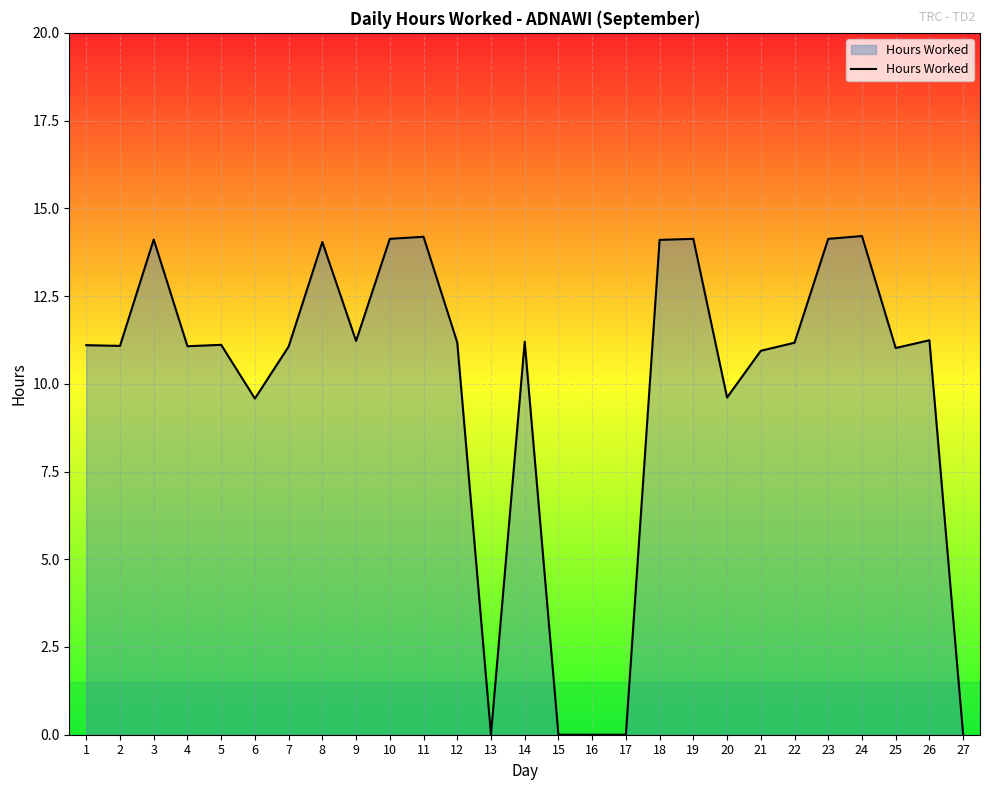

What is the maximum value shown in the chart?

14.2